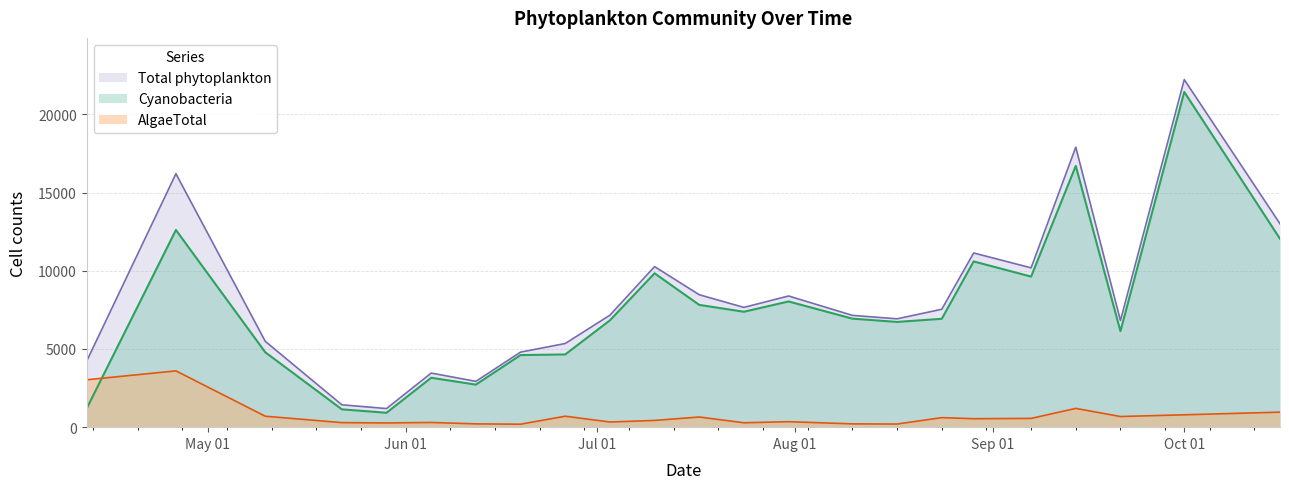

What position from the right is 2020-06-19?

16